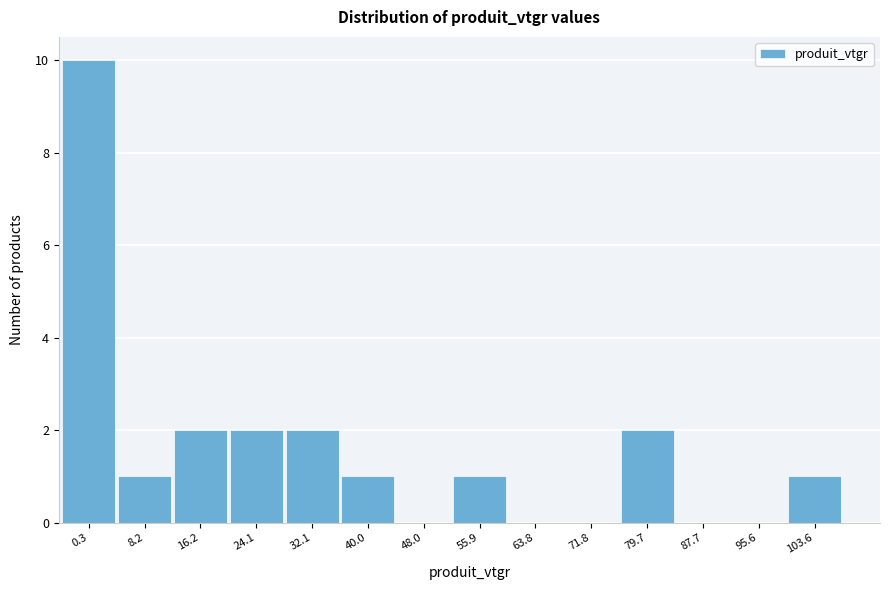

Reading left to right, transcribe all the data shown in this chart.

0.3=10	8.2=1	16.2=2	24.1=2	32.1=2	40.0=1	48.0=0	55.9=1	63.8=0	71.8=0	79.7=2	87.7=0	95.6=0	103.6=1